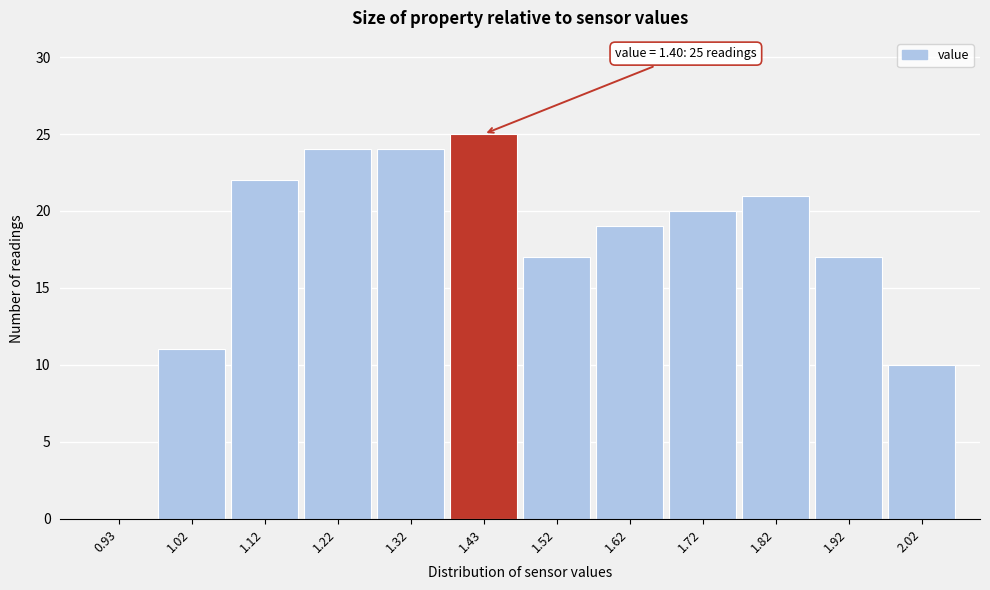

Over which range of the x-axis is the bar tallest?

1.375 to 1.475